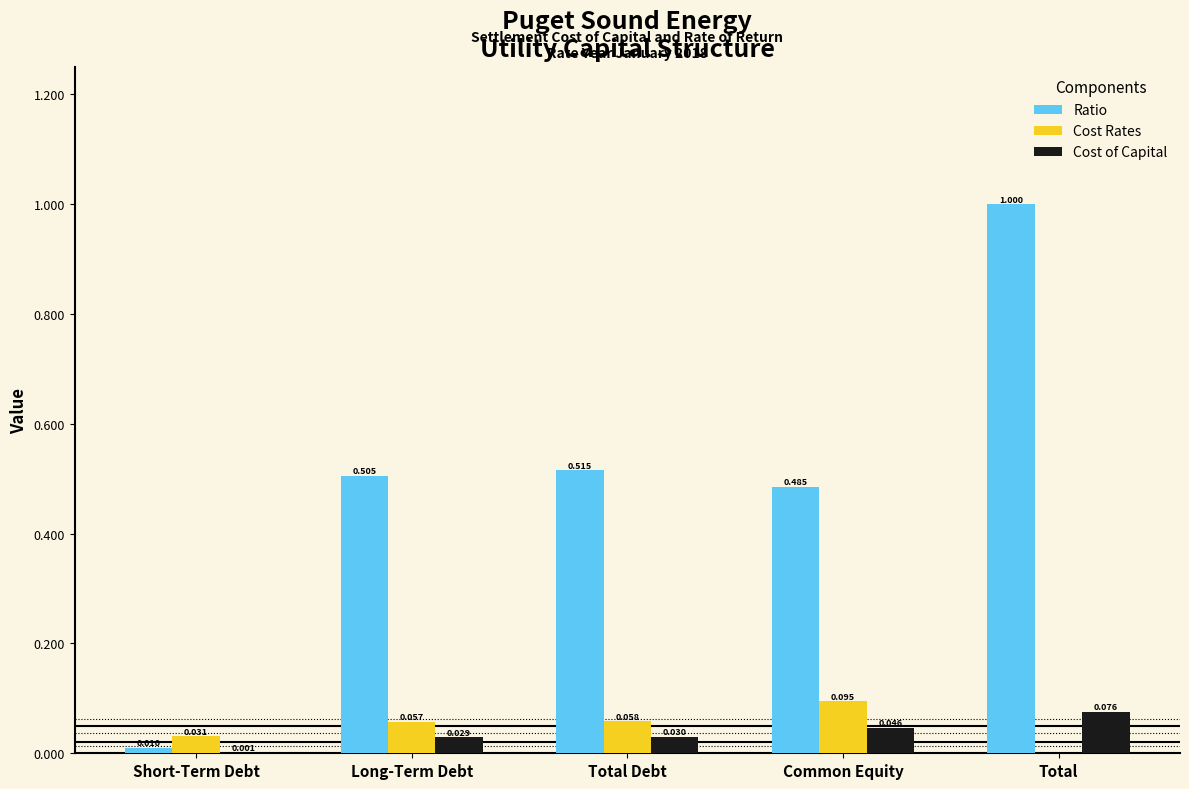

At which label does Cost Rates reach its peak?

Common Equity